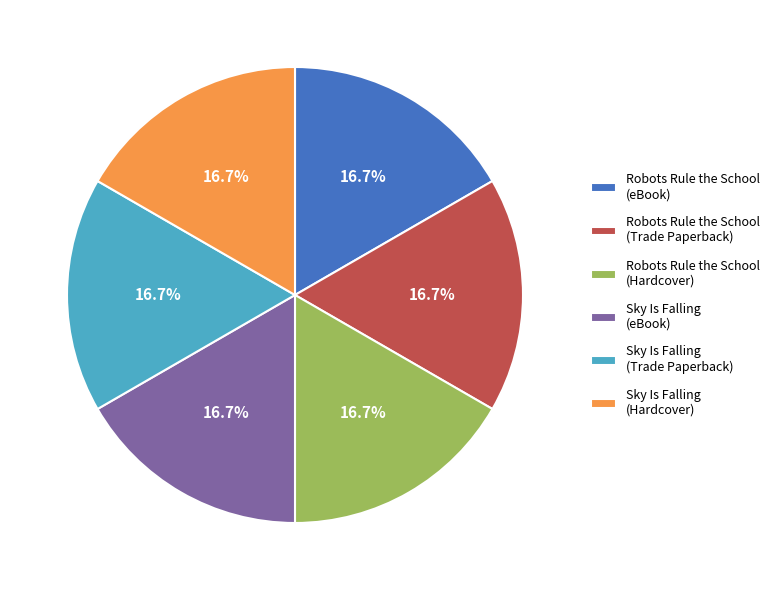

The Sky Is Falling (eBook) slice represents 9% of the pie. True or false?

False